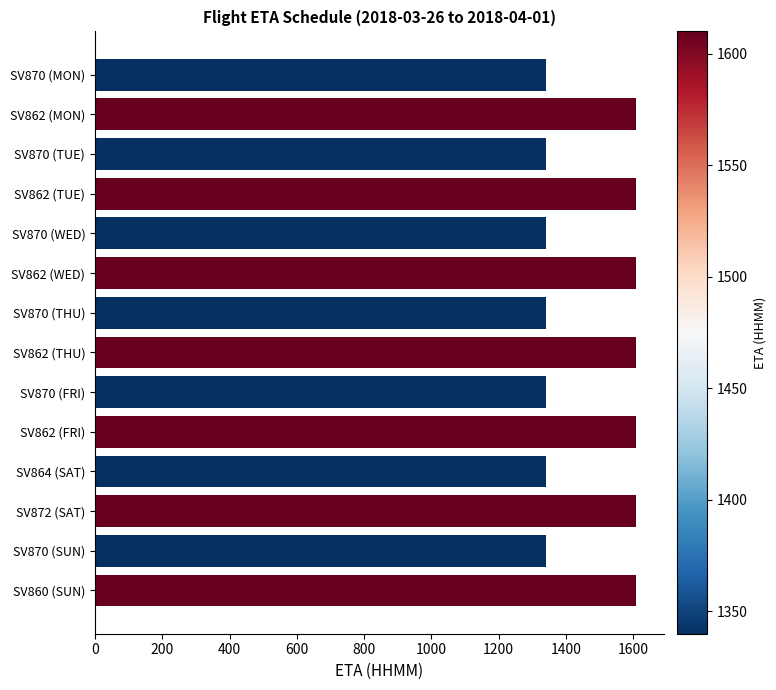

Count the values in the range 1340 to 1610.

14